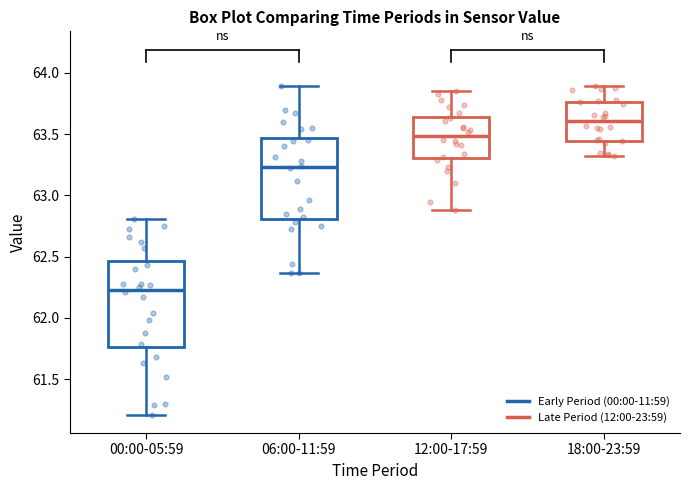

Reading left to right, transcribe this box plot: for each box, give where its median line is, the range the box spans, and where its two whiskers end, as read against the y-axis. The values are not printed on the chart, so give them approximately, as read against the axis.

00:00-05:59: median 62.25, box 61.75 to 62.45, whiskers 61.20 to 62.80
06:00-11:59: median 63.25, box 62.80 to 63.45, whiskers 62.35 to 63.90
12:00-17:59: median 63.50, box 63.30 to 63.65, whiskers 62.90 to 63.85
18:00-23:59: median 63.60, box 63.45 to 63.75, whiskers 63.30 to 63.90